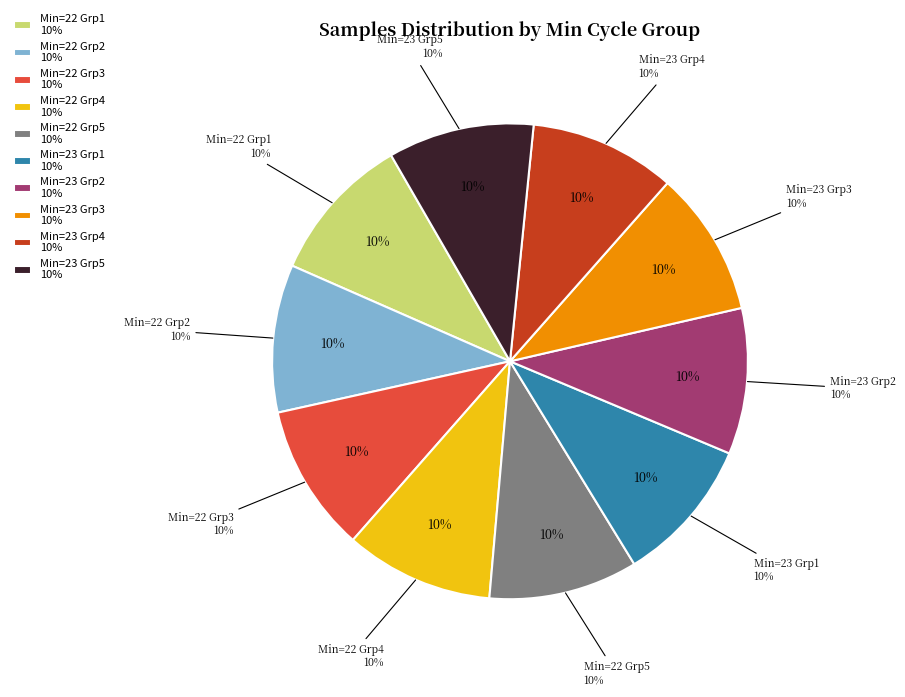

What percentage is the 22 slice, to the nearest percent?

10%